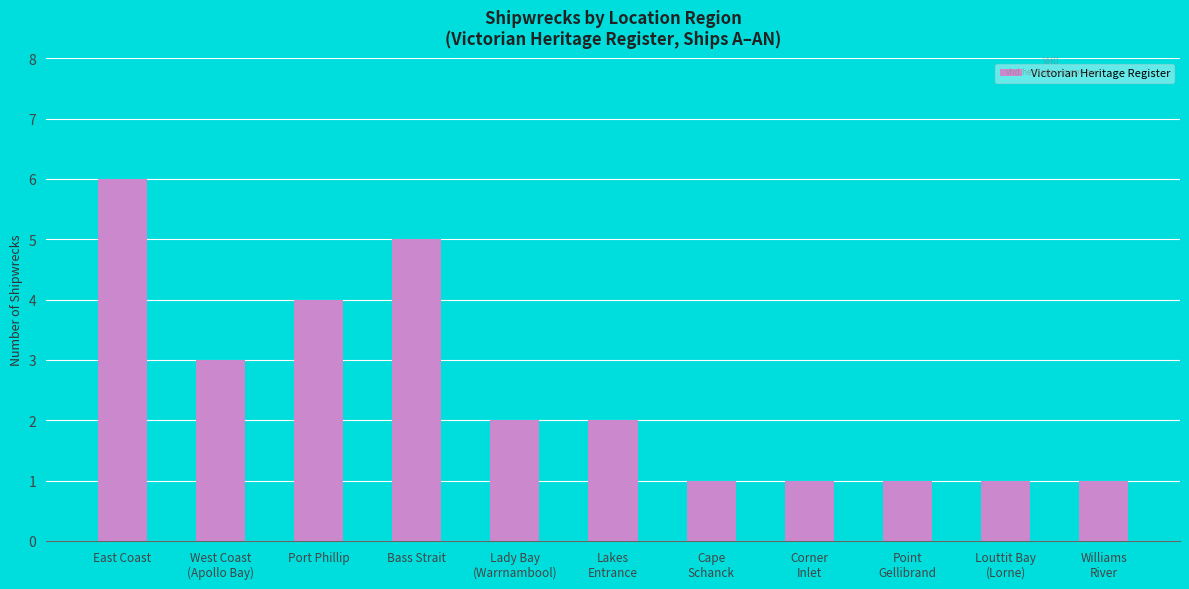

What is the difference between the maximum and minimum values?

5